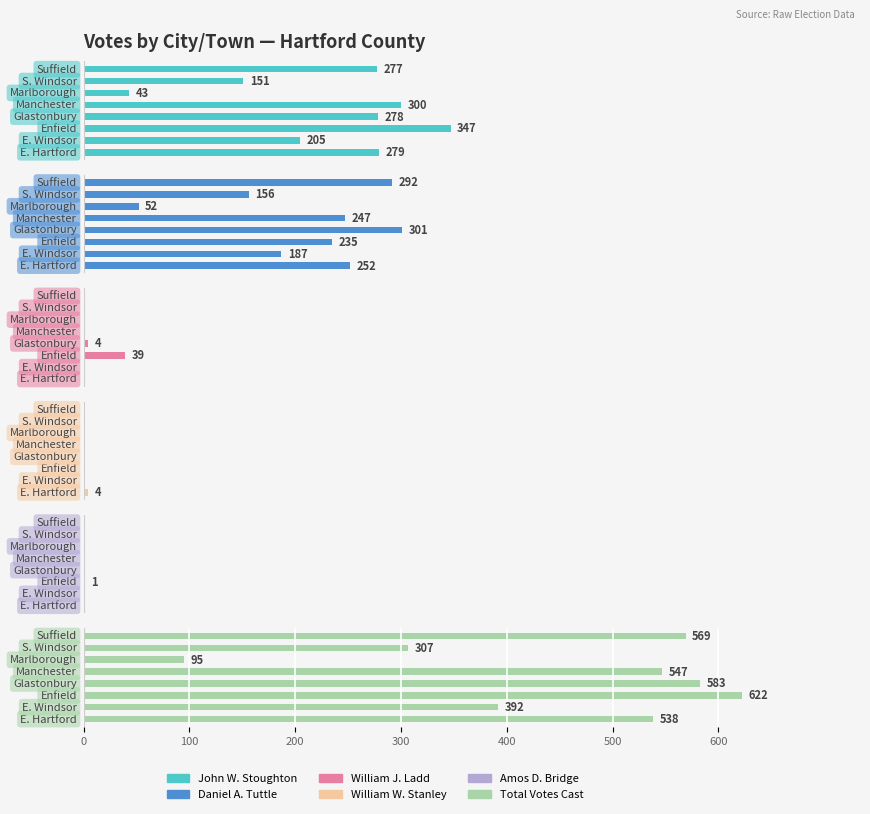

What is the maximum value shown in the chart?

622